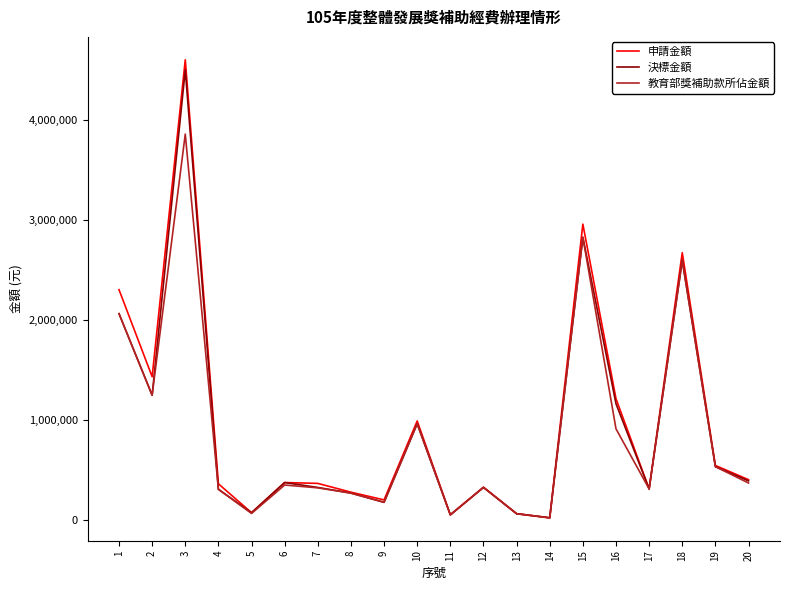

Is the value of 教育部獎補助款所佔金額 at 9 greater than the value of 申請金額 at 16?

No